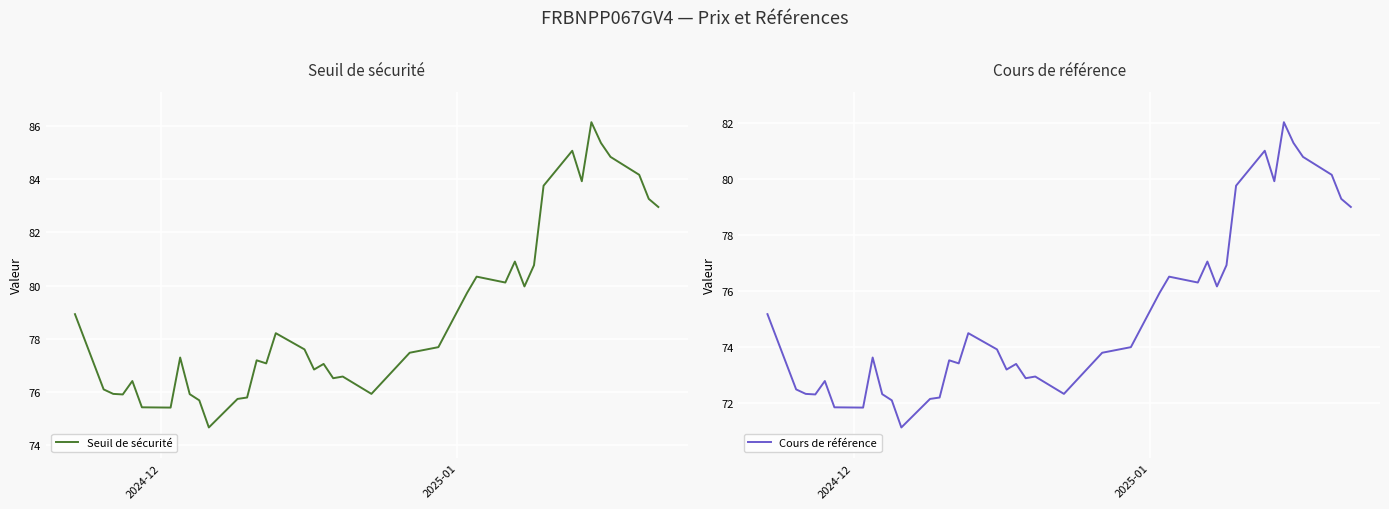

How many categories are shown in the chart?

39